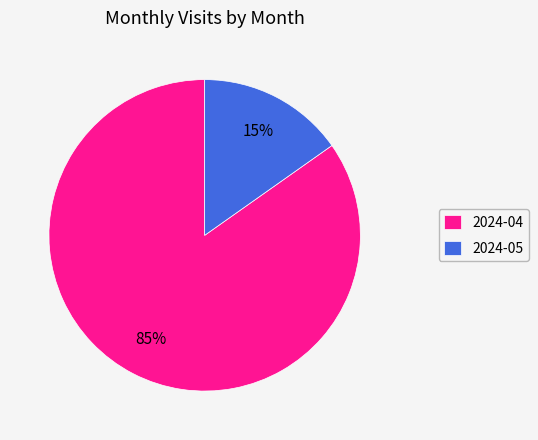

Is 2024-05 the majority of the pie?

No